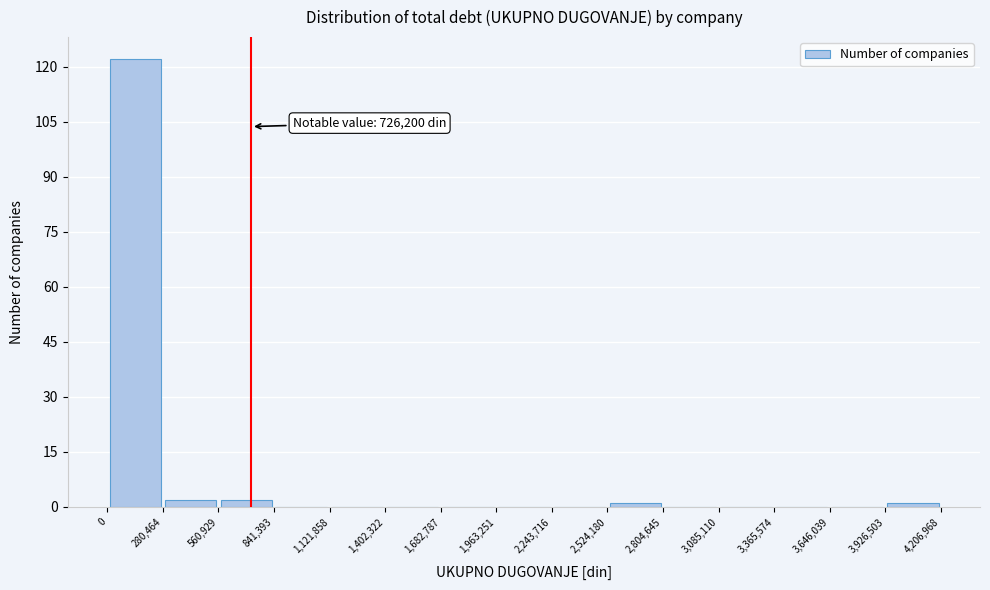

Over which range of the x-axis is the bar tallest?

0 to 280,464